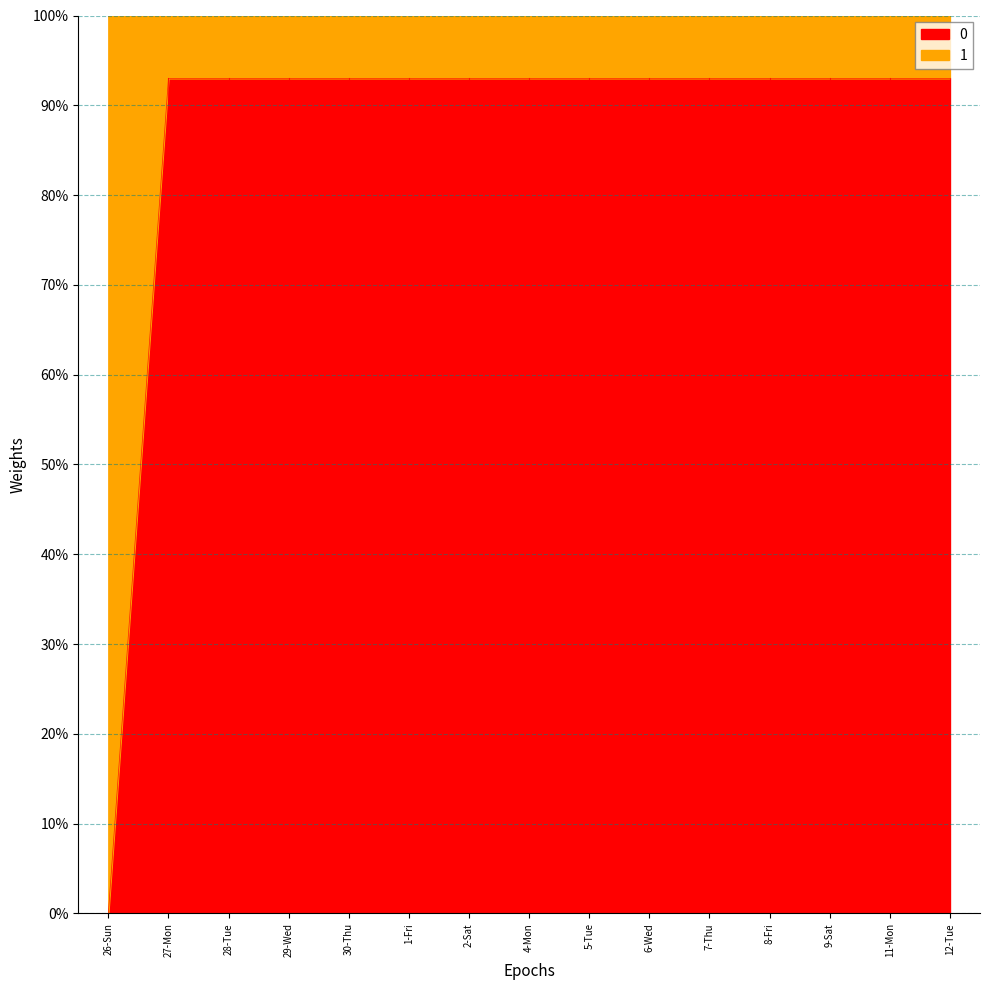

Is it true that the value at 5-Tue is 1.5?

False